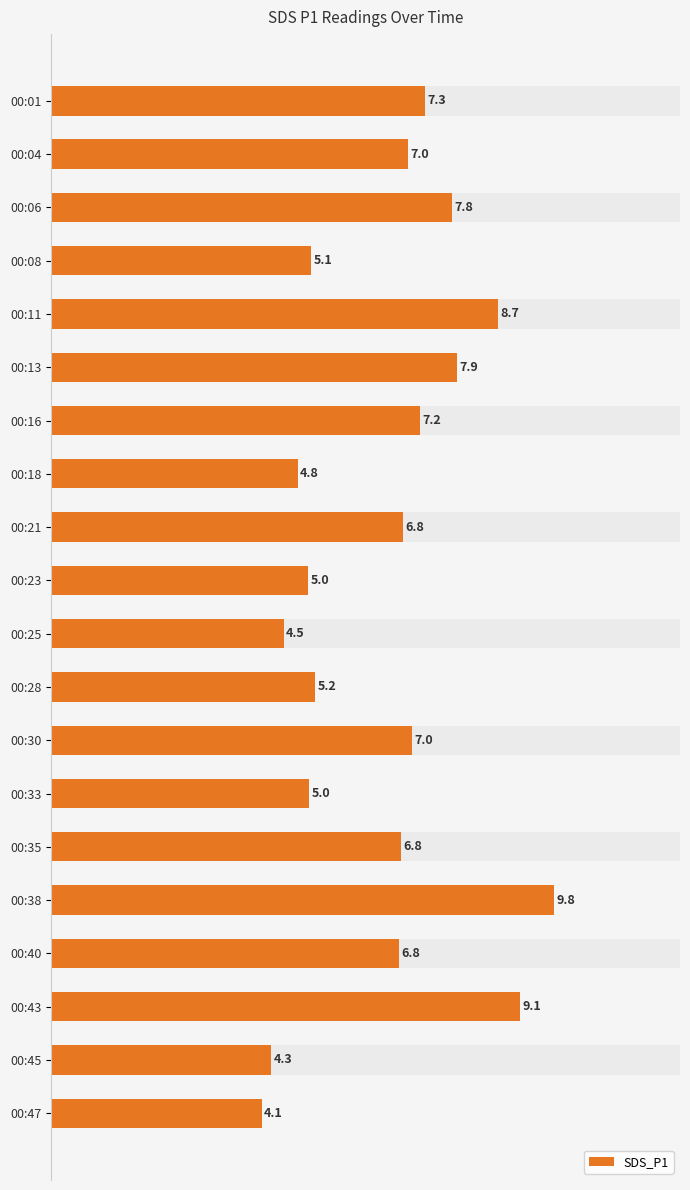

What is the difference between the maximum and minimum values?

5.7